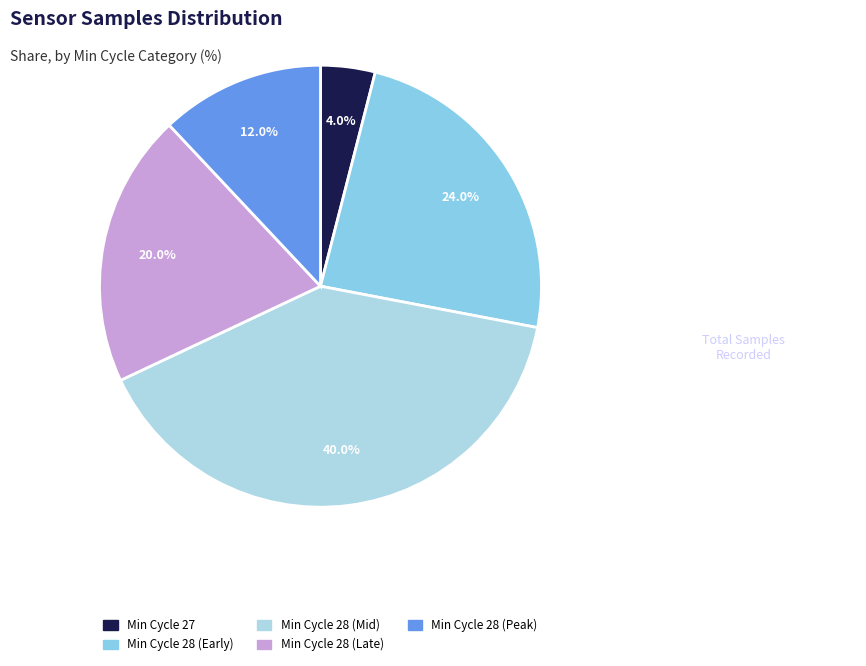

Count the number of slices in the pie.

5